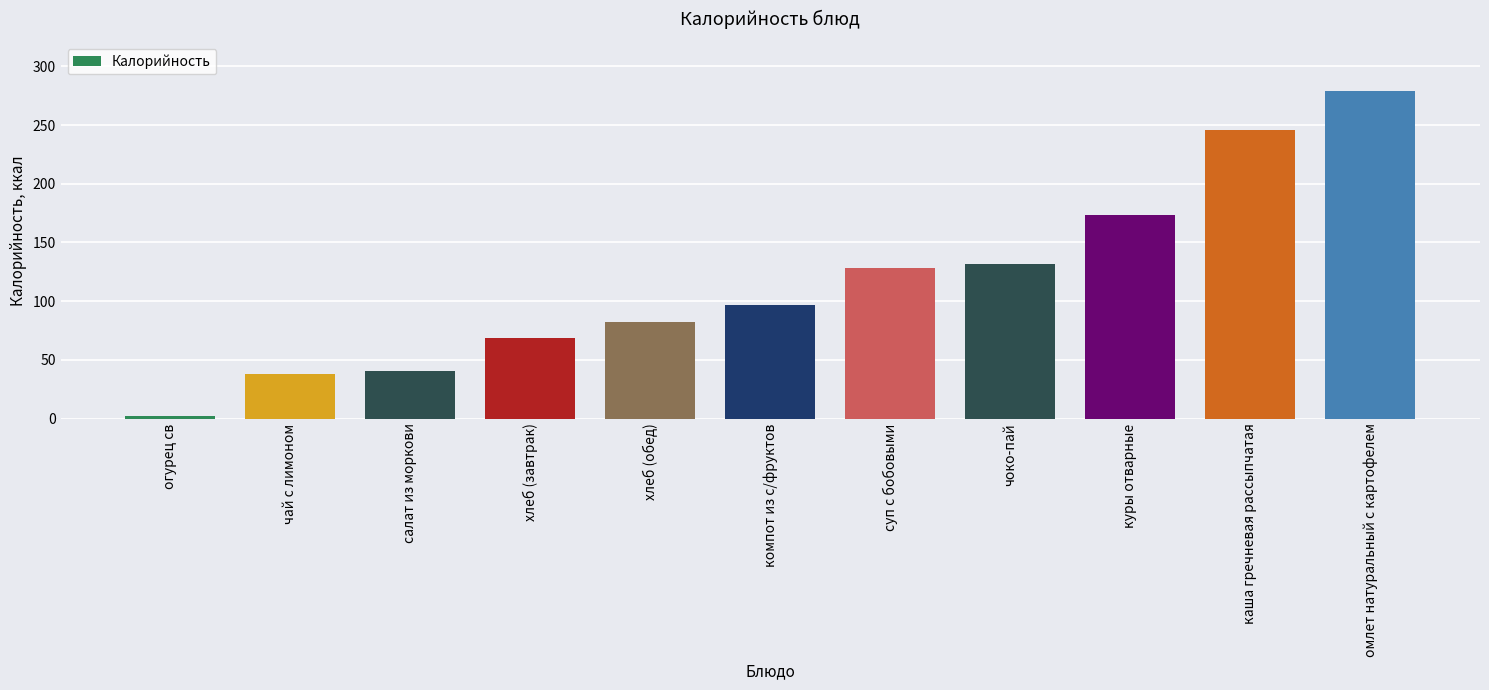

What is the sum of all values?

1285.2